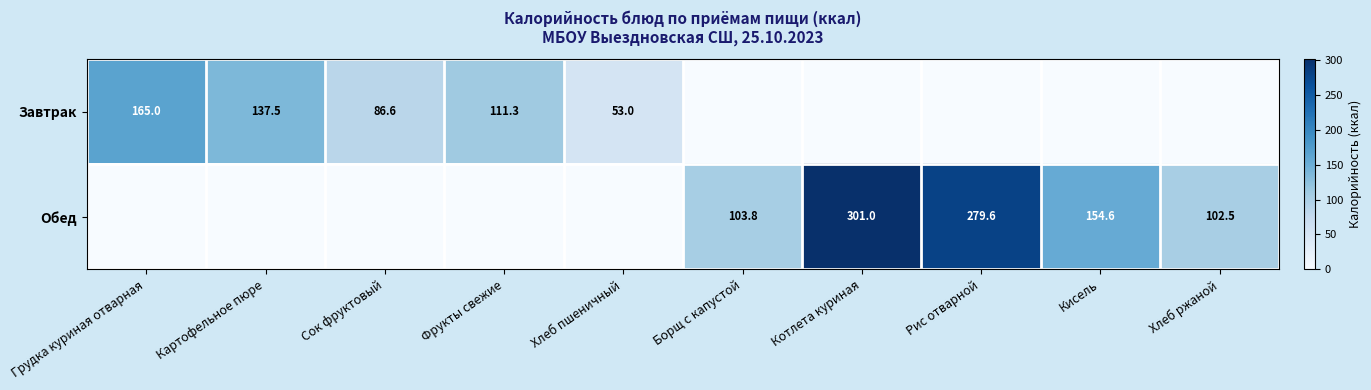

What is the difference between the highest and lowest values at Фрукты свежие?

111.3